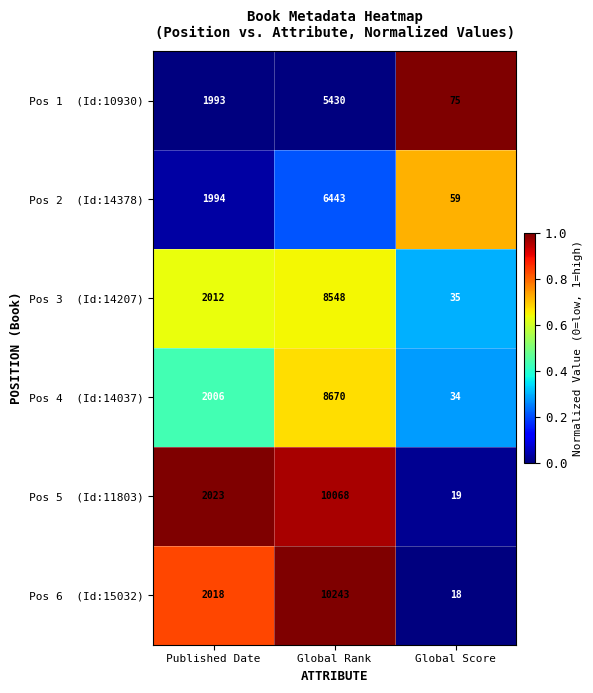

Which category has the lowest value across all series?

Global Score